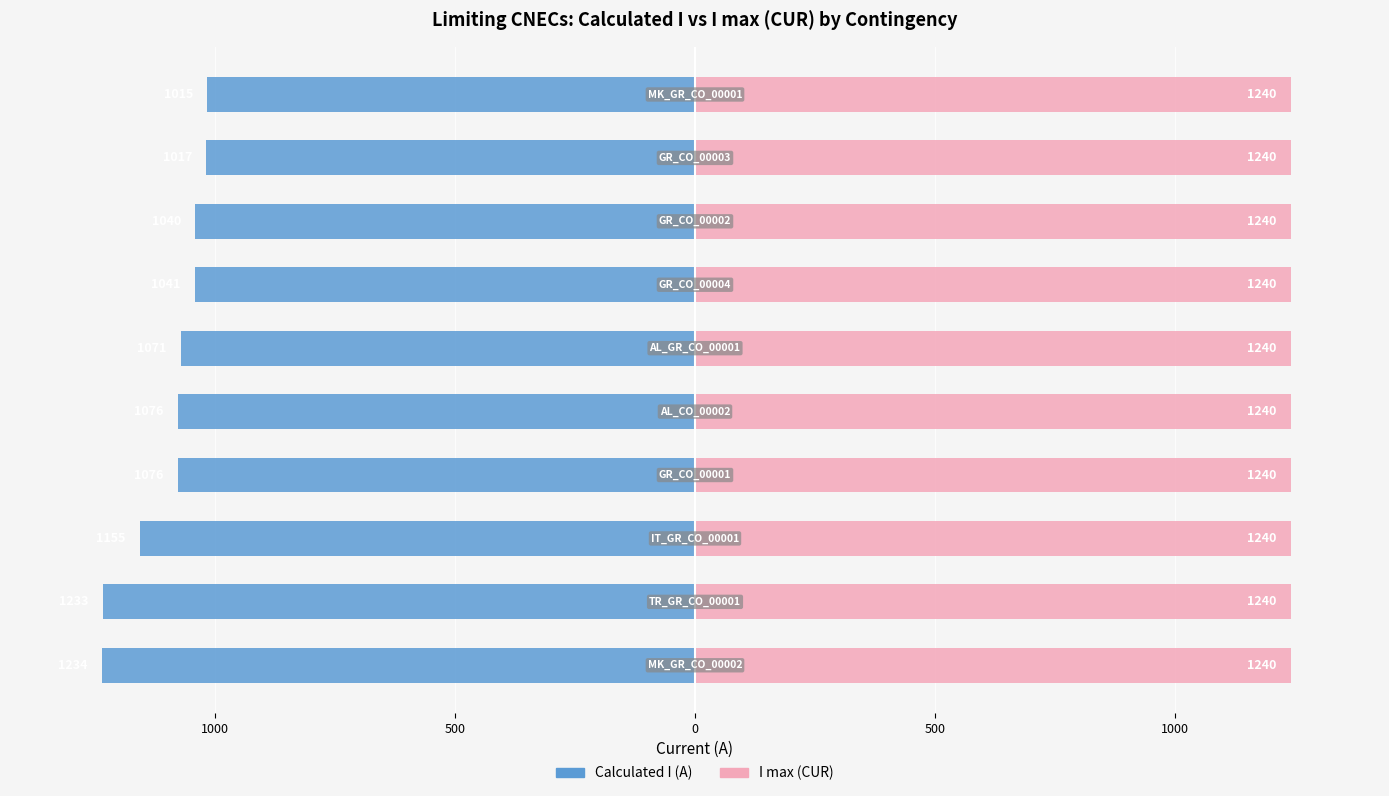

The value of I max (CUR) at 8 is 0.7. True or false?

False